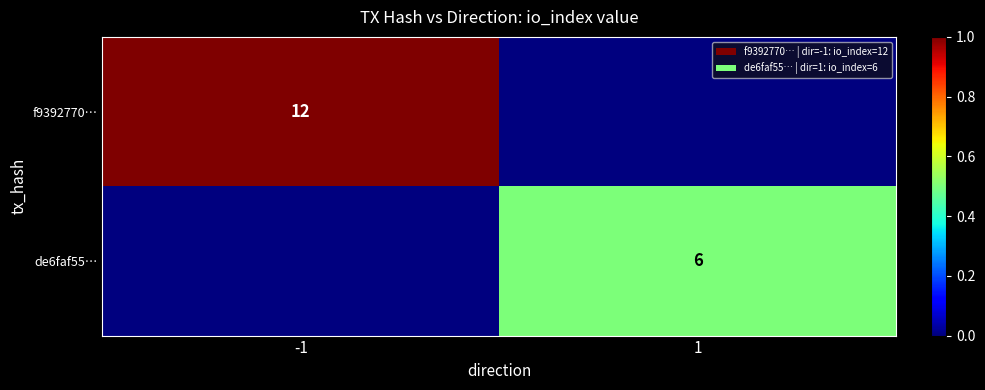

Is it true that de6faf55… equals 10 at 1?

False